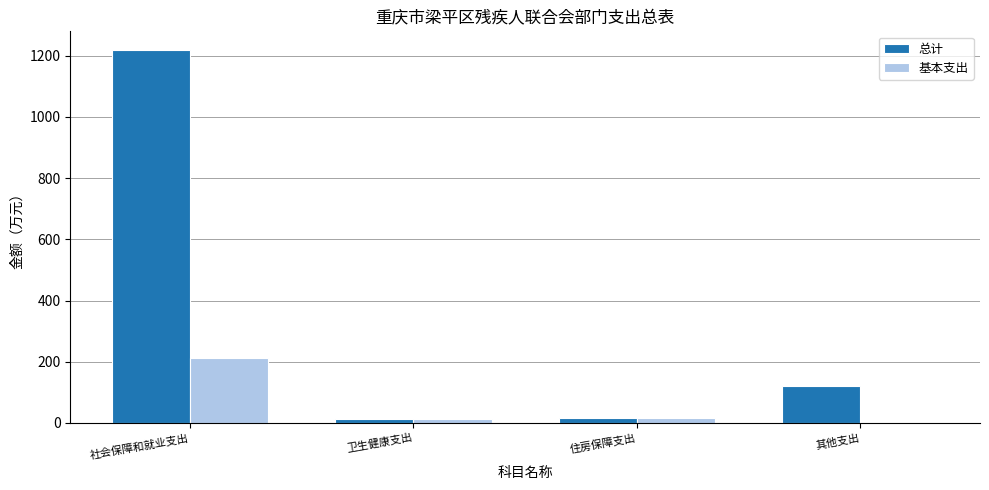

Read the 基本支出 value at 社会保障和就业支出.

211.0